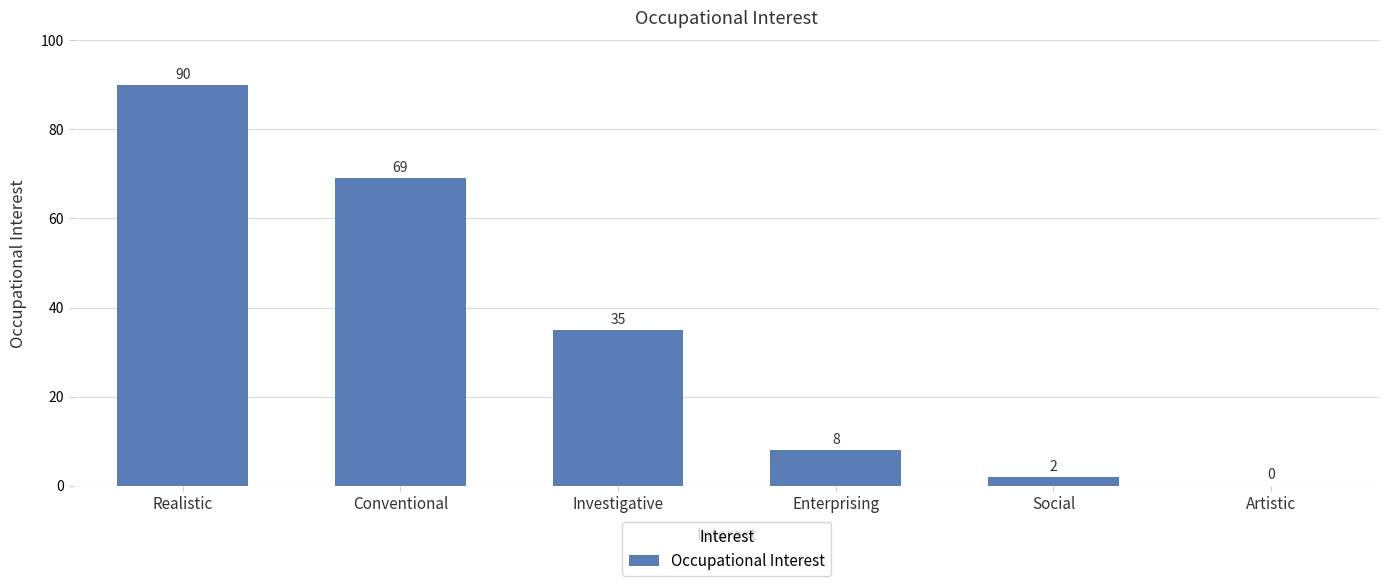

Where does the data first go above 35?

Realistic